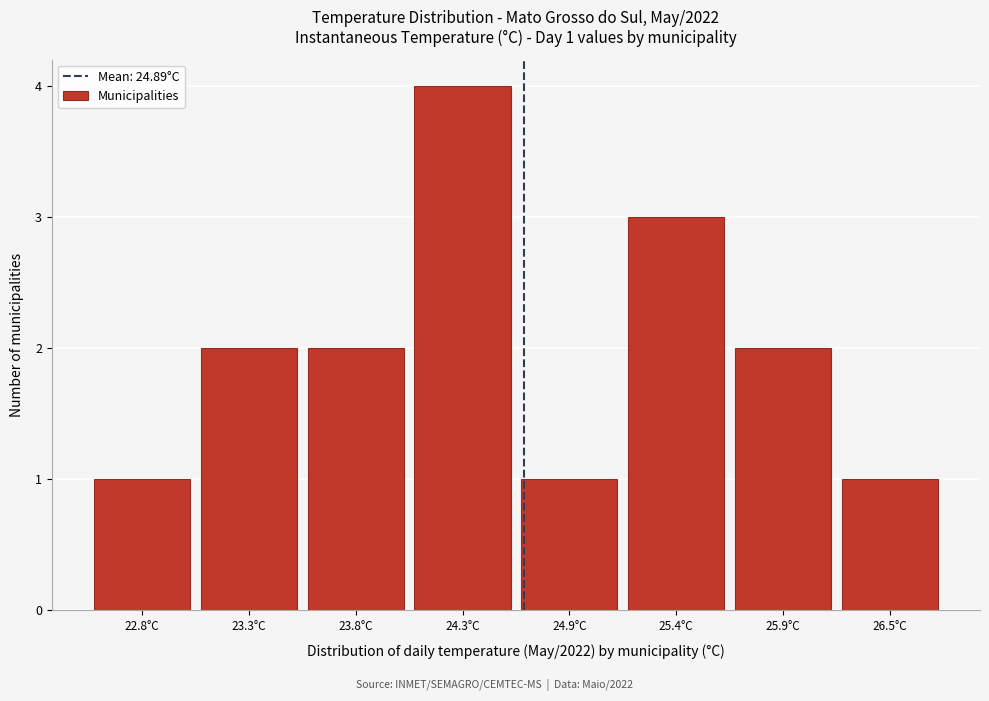

Reading left to right, extract all data points from this chart.

1	2	2	4	1	3	2	1